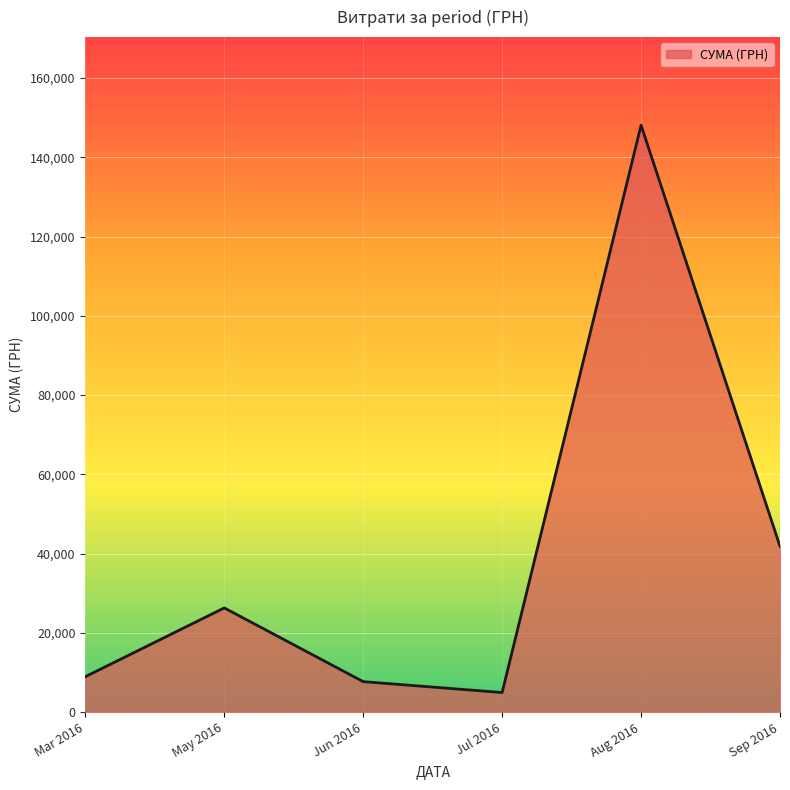

What is the maximum value shown in the chart?

148093.5